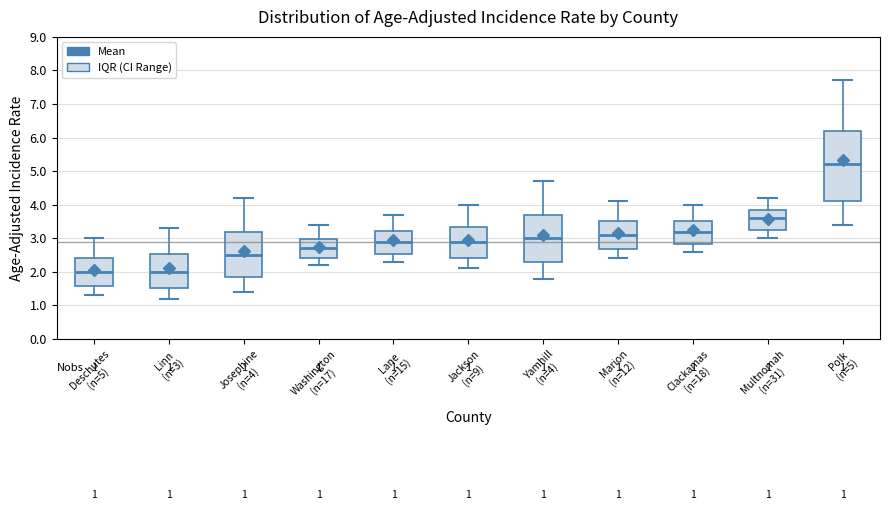

Comparing the boxes themselves (not the whiskers), which one is the tallest?

Polk (n=5)